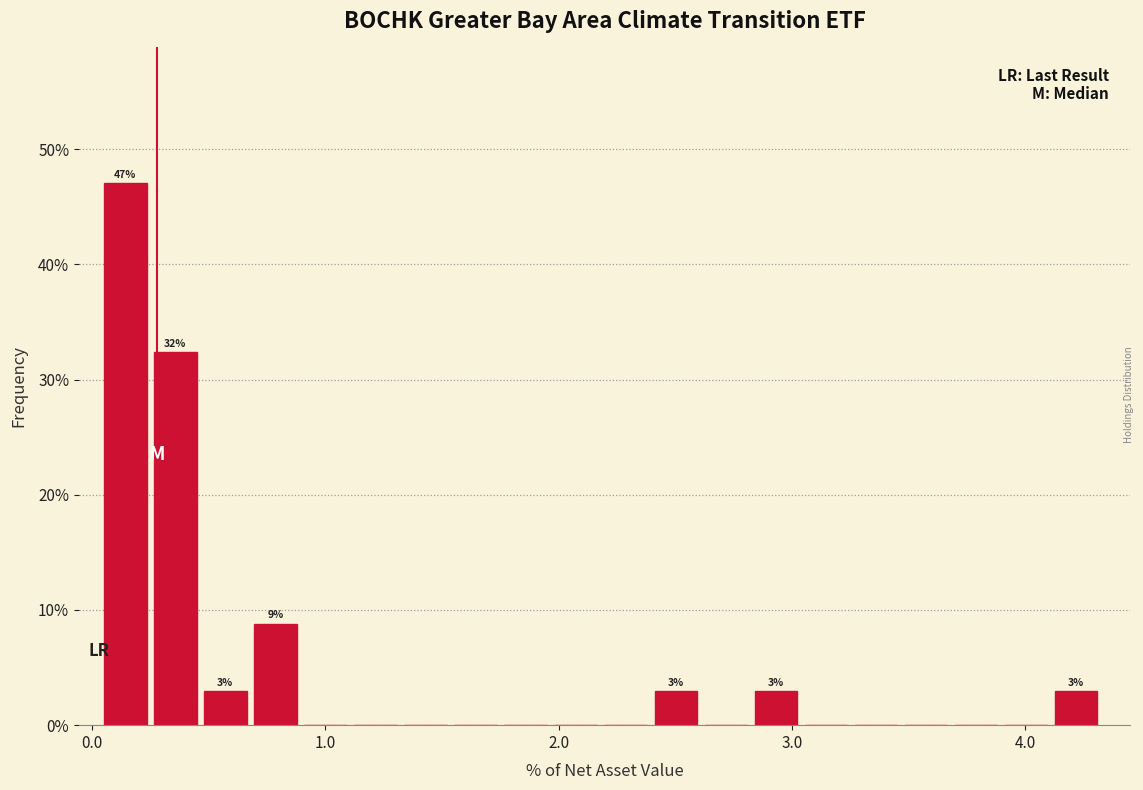

Read against the x-axis, roughly where is the centre of the tallest bar?

0.1